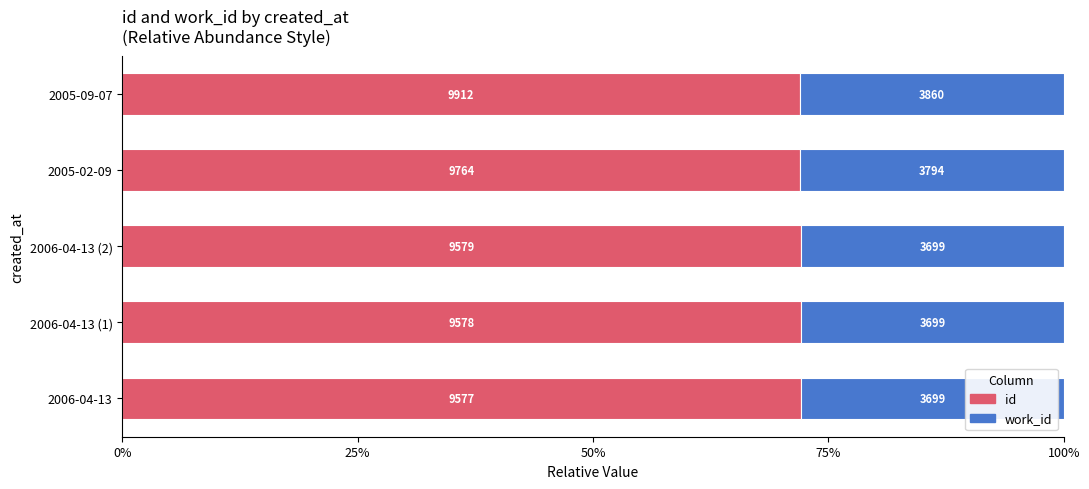

What are all the series names shown in the legend?

id, work_id